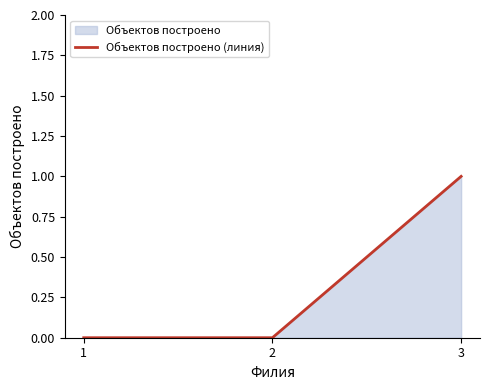

Which has a higher value, 2 or 1?

2